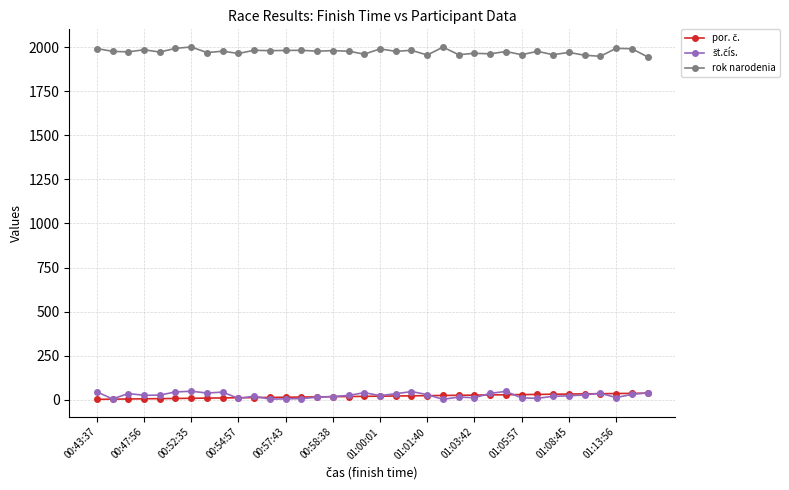

True or false: rok narodenia has more than 0 interior local peaks.

True